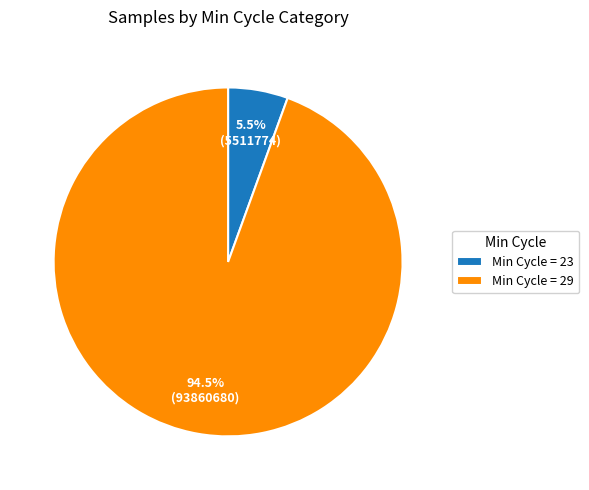

Between Min Cycle = 29 and Min Cycle = 23, which is larger?

Min Cycle = 29